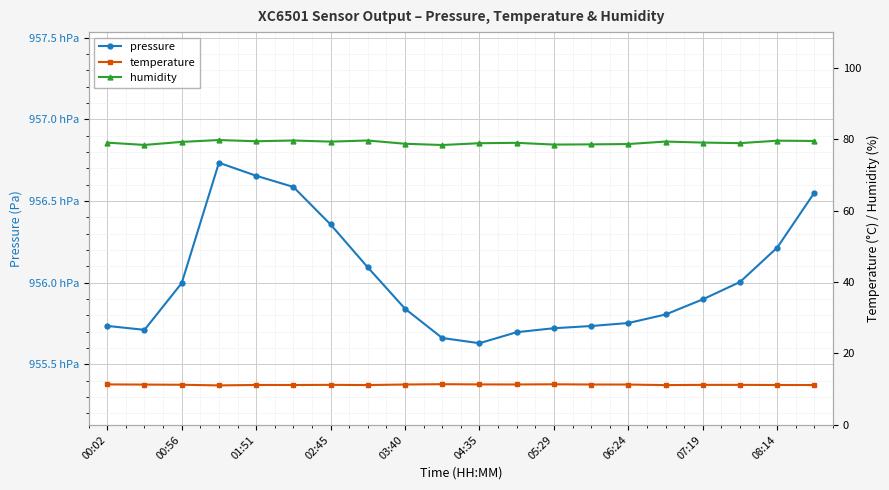

Where is the first local minimum for temperature?

02:45